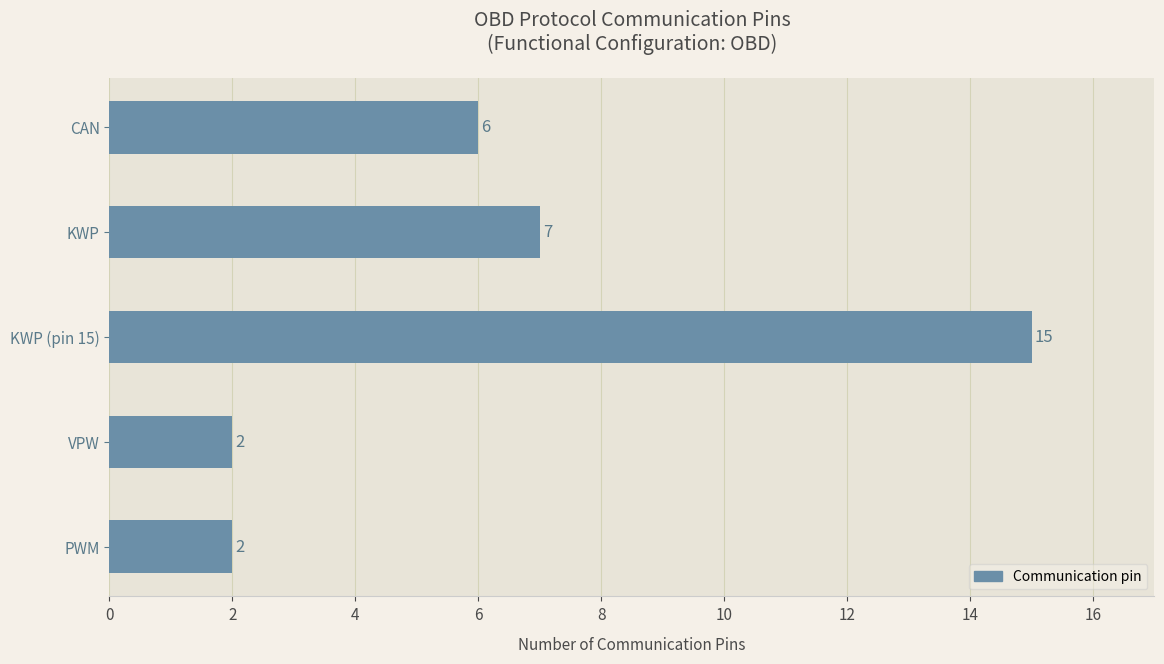

What is the change in value from CAN to VPW?

-4